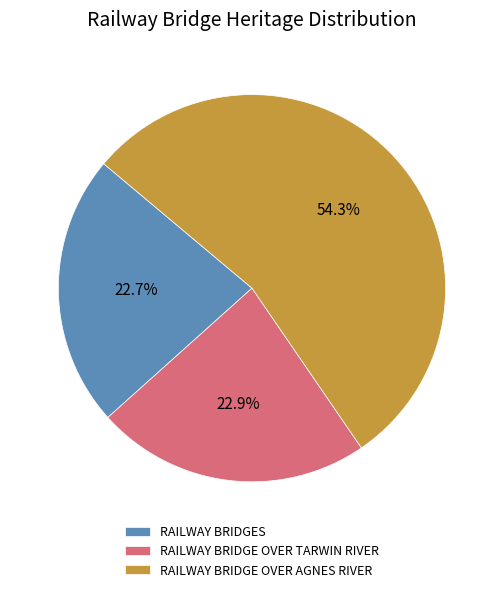

How many slices are in this pie chart?

3